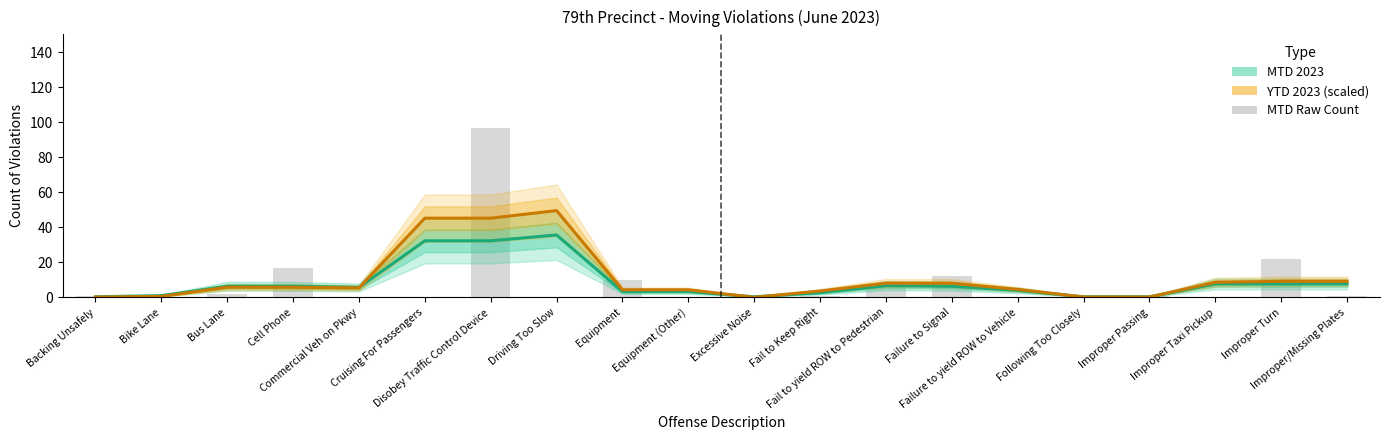

Read the MTD 2023 value at Failure to yield ROW to Vehicle.

4.0